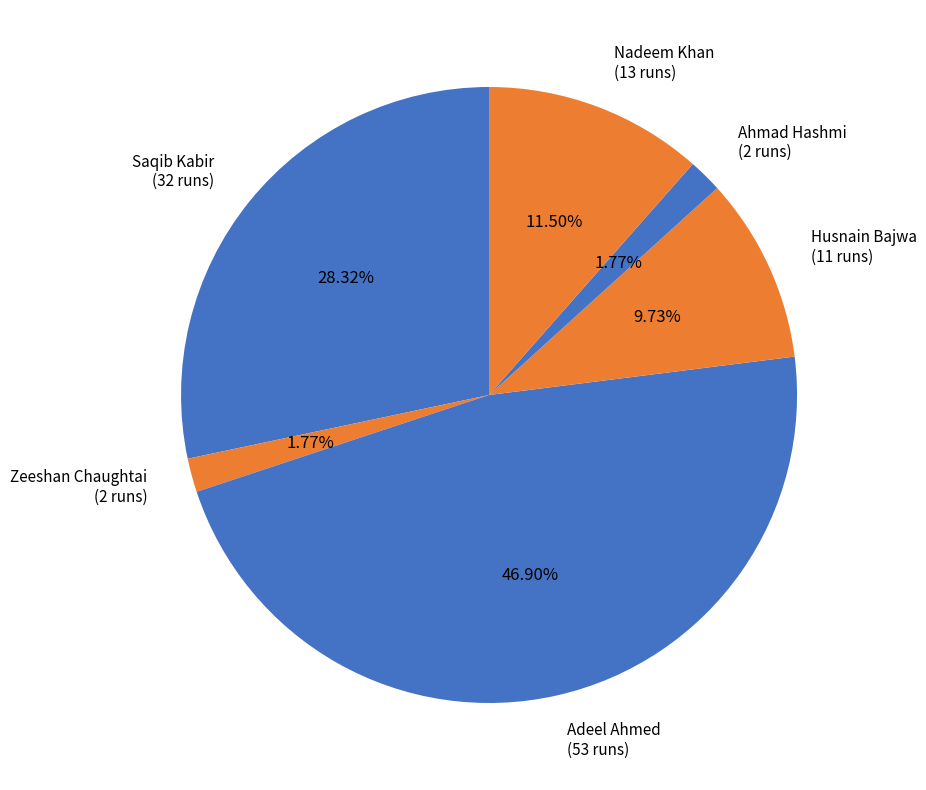

What percentage do Zeeshan Chaughtai and Ahmad Hashmi together represent?

3.5%